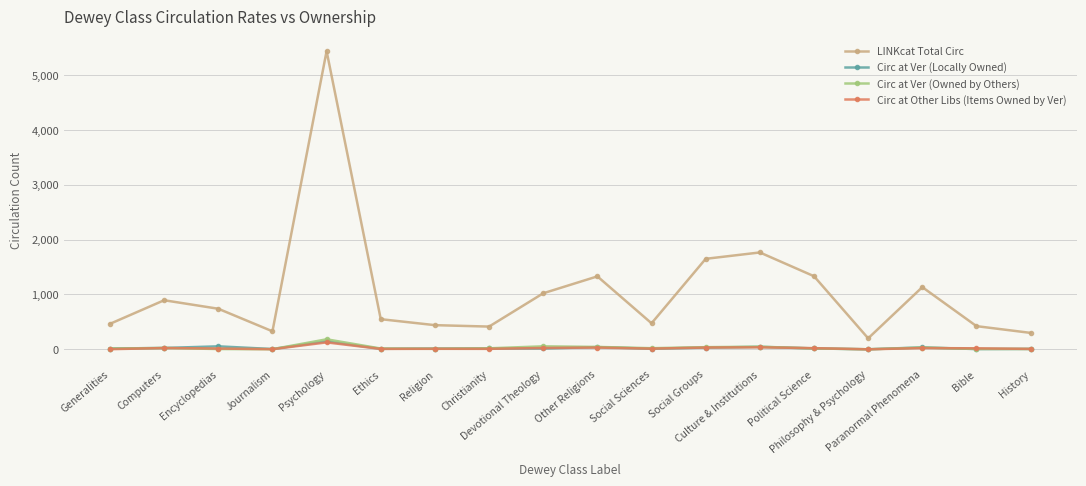

How many lines are shown in the chart?

4